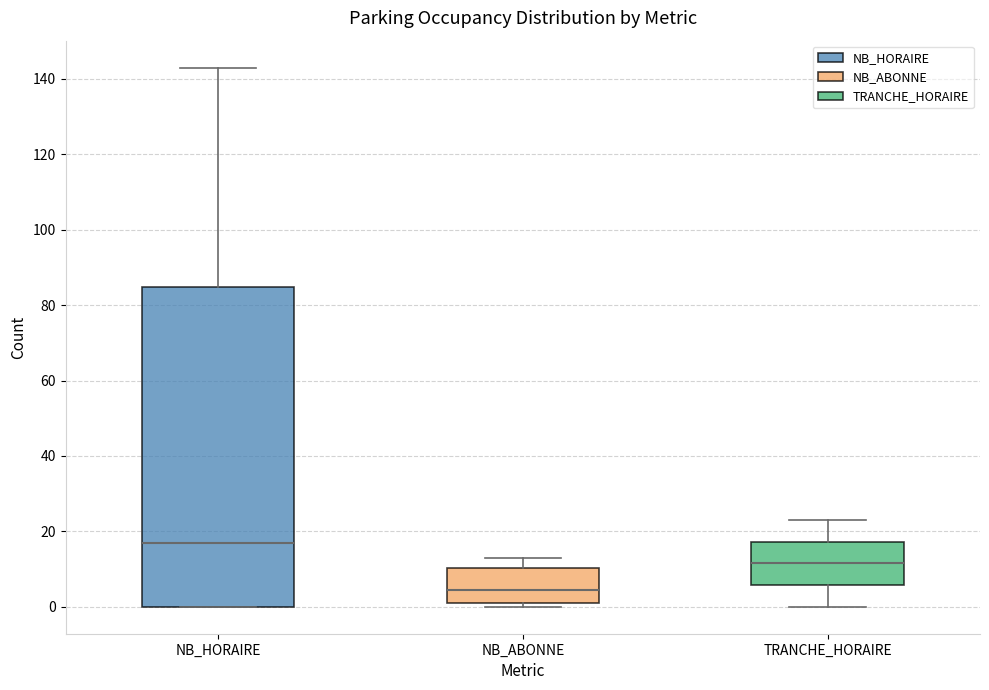

Where does the median line of the box for TRANCHE_HORAIRE sit on the y-axis? The values are not printed on the chart, so give them approximately, as read against the axis.

12